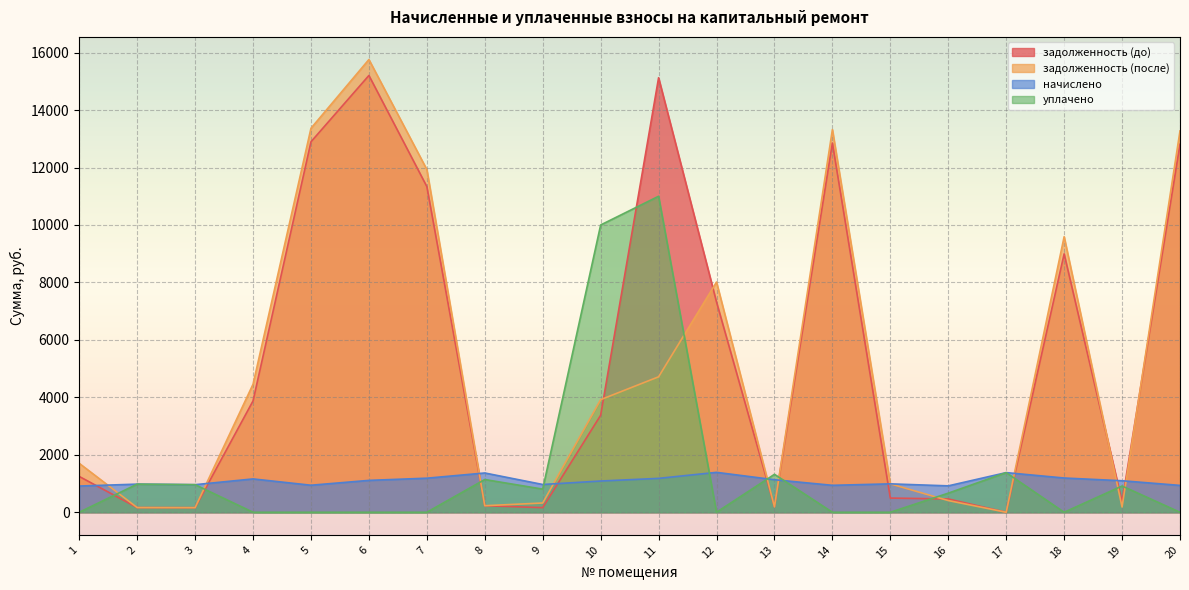

After their last crossing, which series has the higher values: уплачено or задолженность (до)?

задолженность (до)